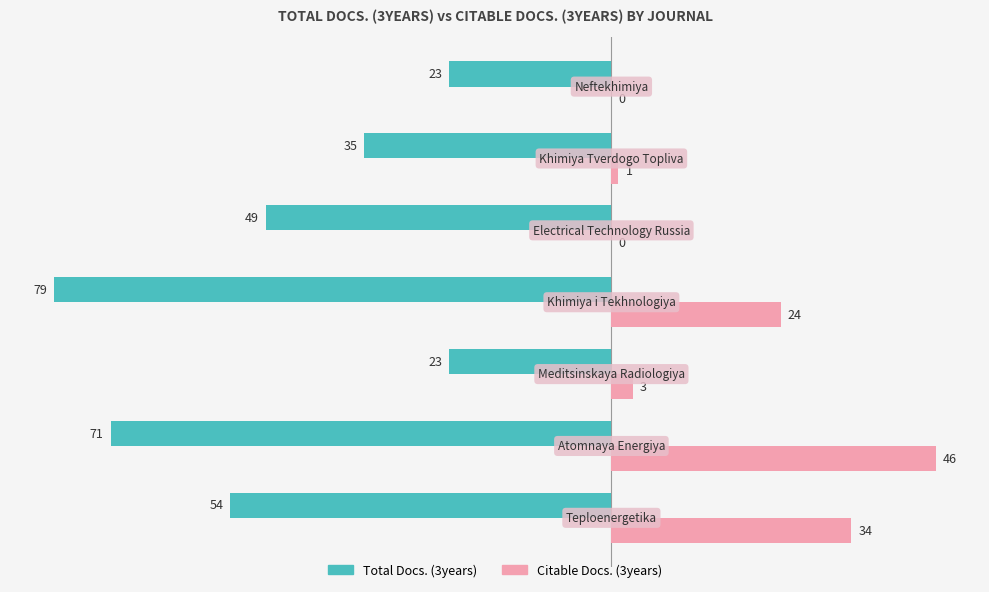

Which series has the largest total across all categories?

Citable Docs. (3years)